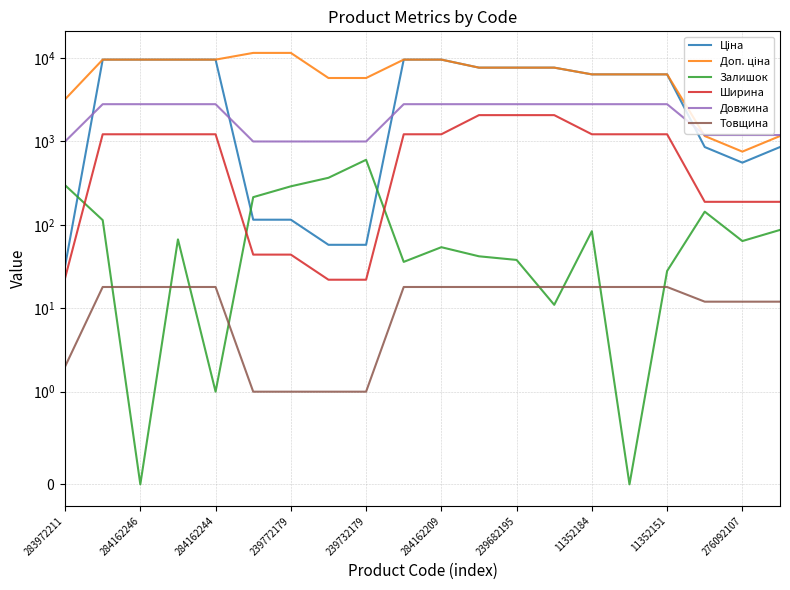

Does the chart display data point markers on the line(s)?

No